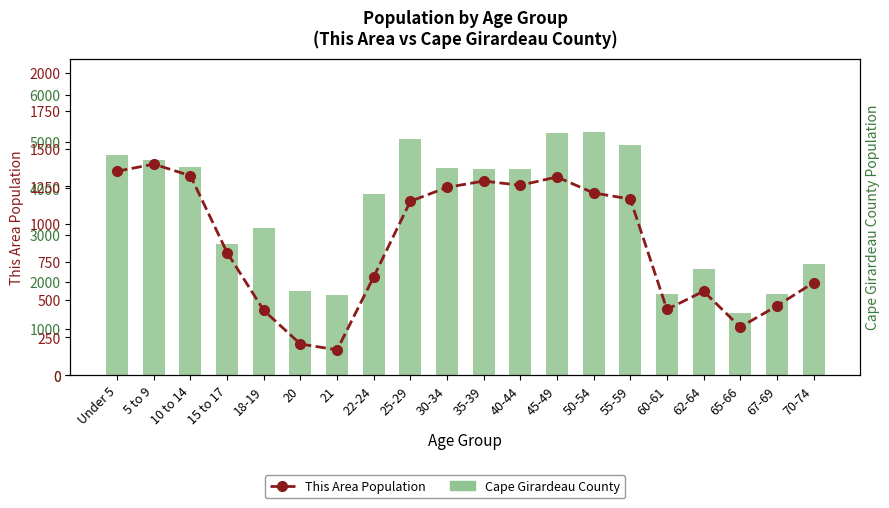

At 45-49, list the series in order from largest to smallest.

Cape Girardeau County, This Area Population